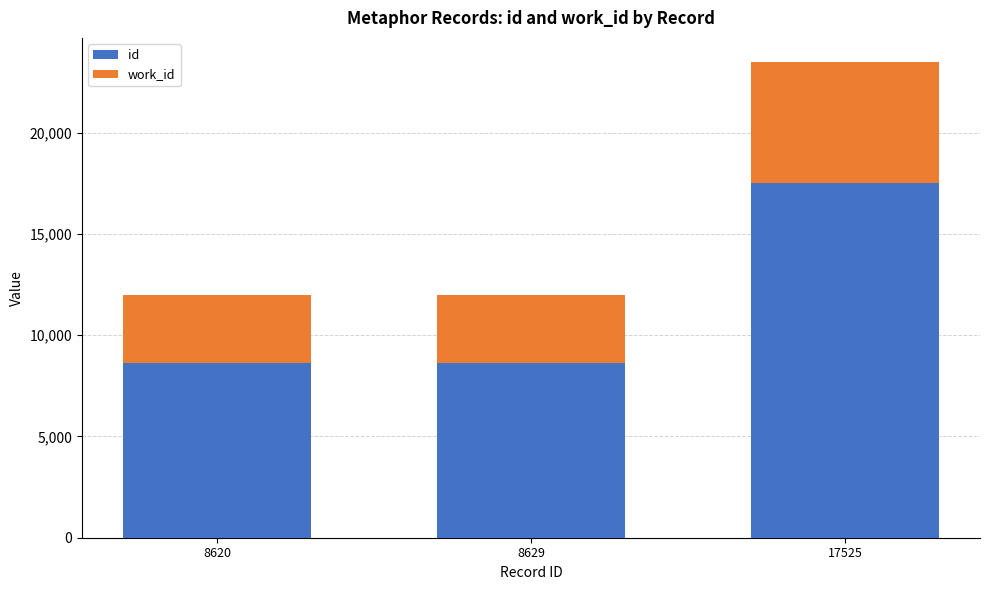

At which label does id reach its peak?

17525